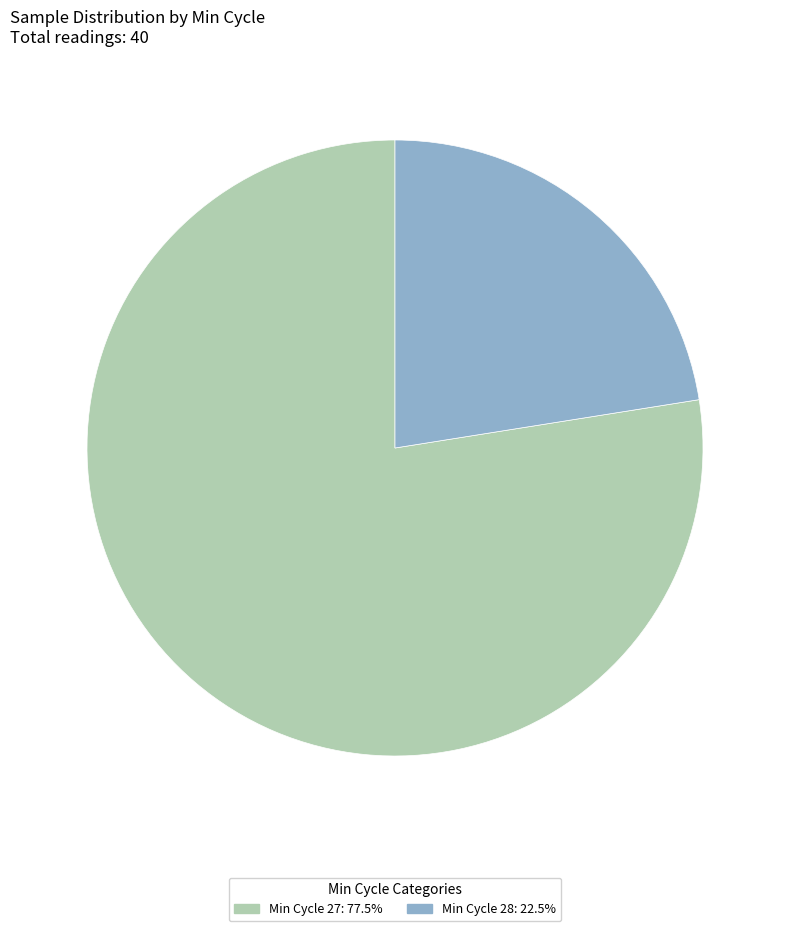

How many segments does this pie chart have?

2